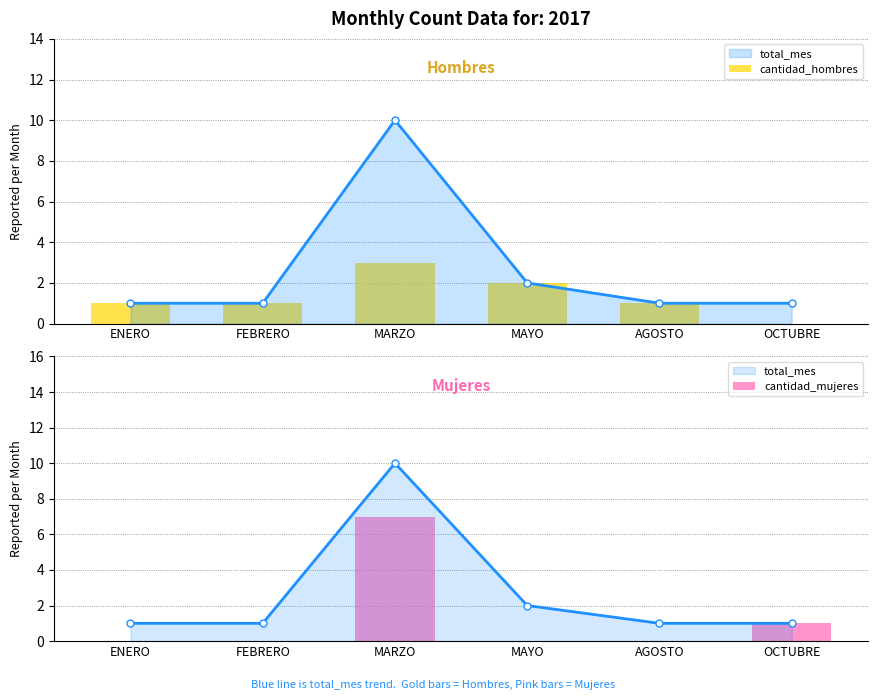

Which category has the highest value in the cantidad_hombres series?

MARZO